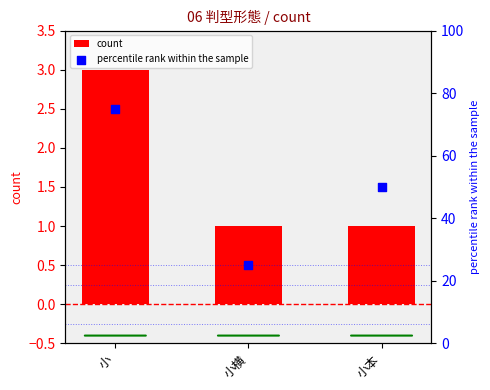

At which category is the sum across all series the highest?

小